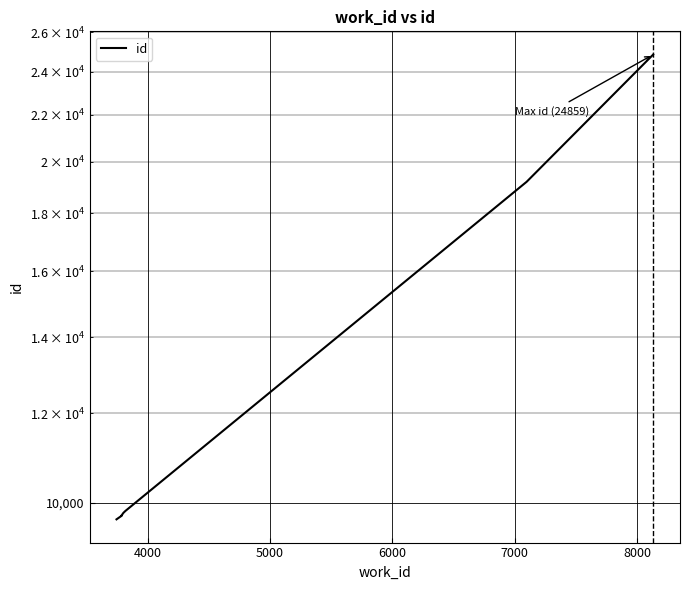

How many distinct data groups are displayed?

1